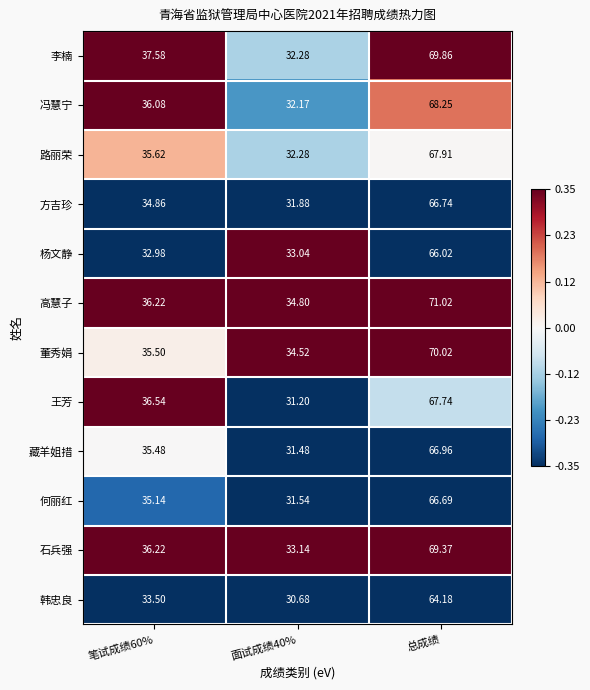

At which category is the sum across all series the highest?

总成绩